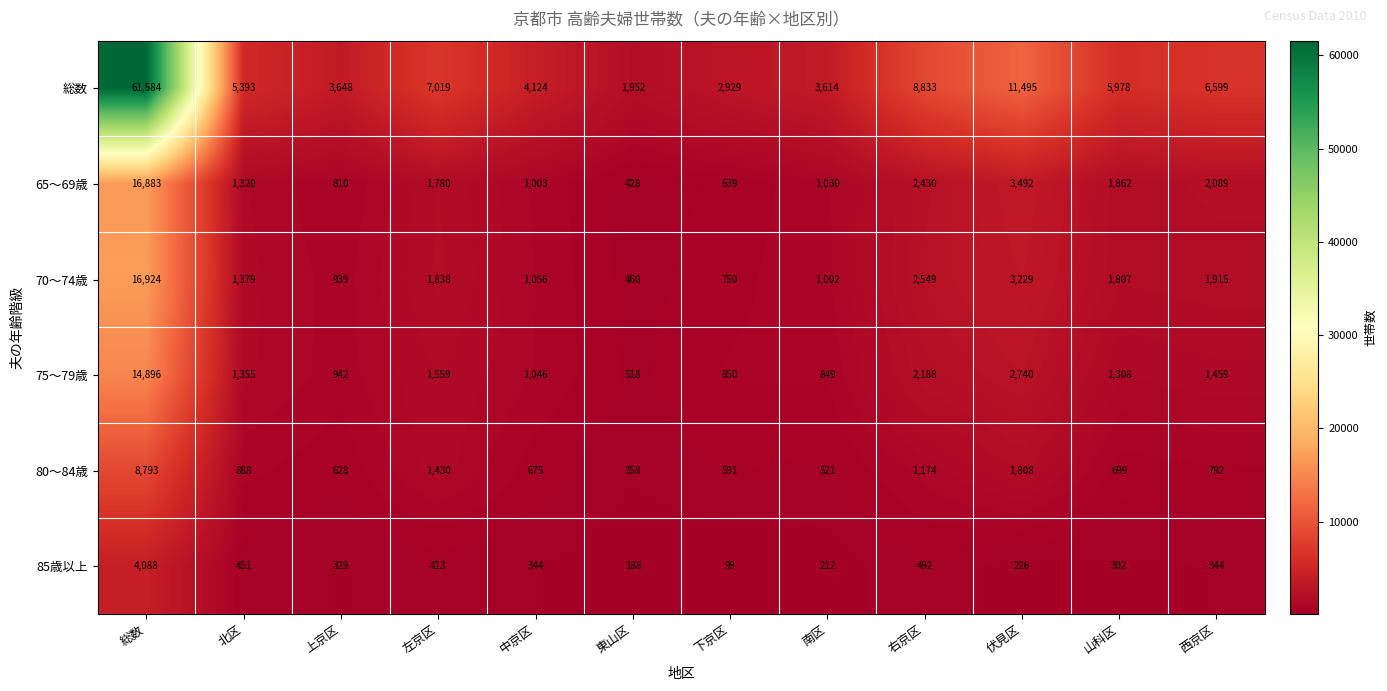

Rank the series at 南区 from lowest to highest value.

85歳以上, 80～84歳, 75～79歳, 70～74歳, 65～69歳, 総数